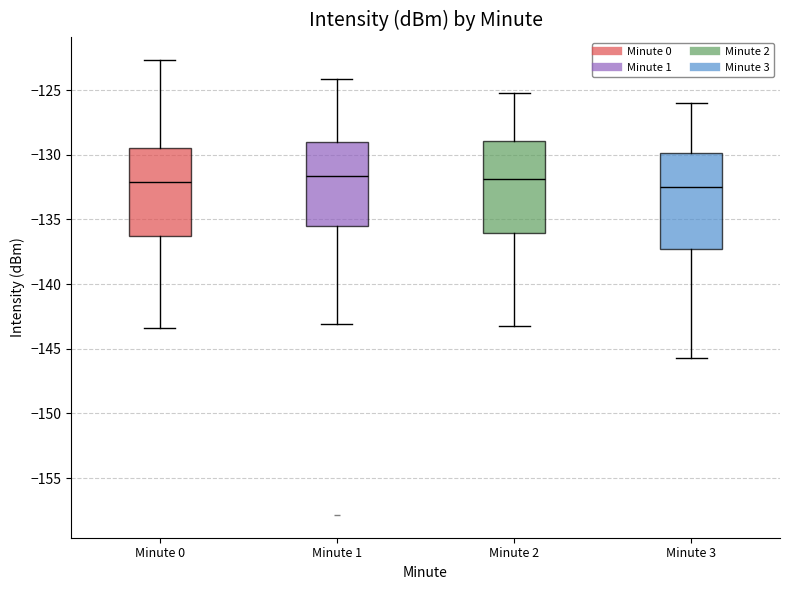

Reading left to right, read every box against the y-axis: the position of its median line, the range the box covers, and the ends of its whiskers. The values are not printed on the chart, so give them approximately, as read against the axis.

Minute 0: median -132.0, box -136.5 to -129.5, whiskers -143.5 to -122.5
Minute 1: median -131.5, box -135.5 to -129.0, whiskers -143.0 to -124.0
Minute 2: median -132.0, box -136.0 to -129.0, whiskers -143.0 to -125.0
Minute 3: median -132.5, box -137.5 to -130.0, whiskers -145.5 to -126.0